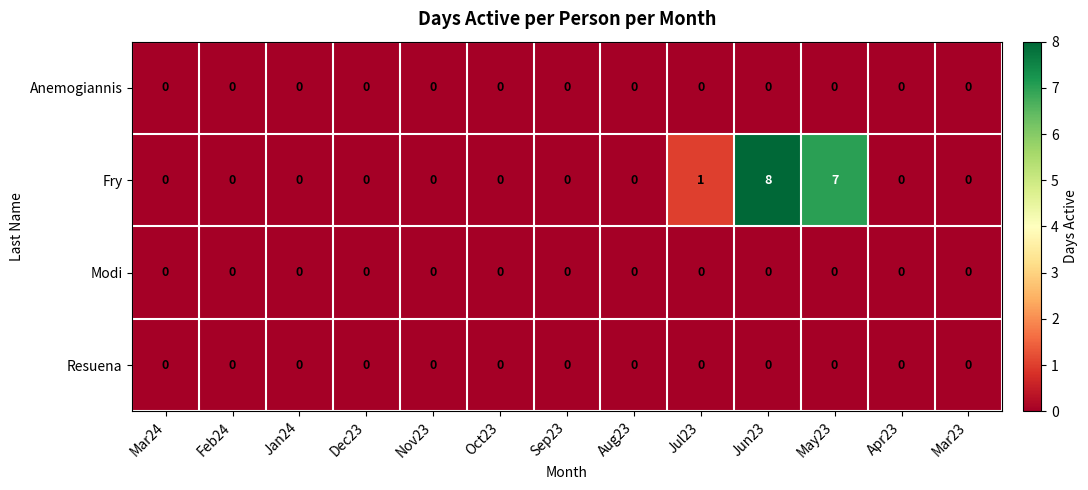

At which category is the sum across all series the highest?

Jun23